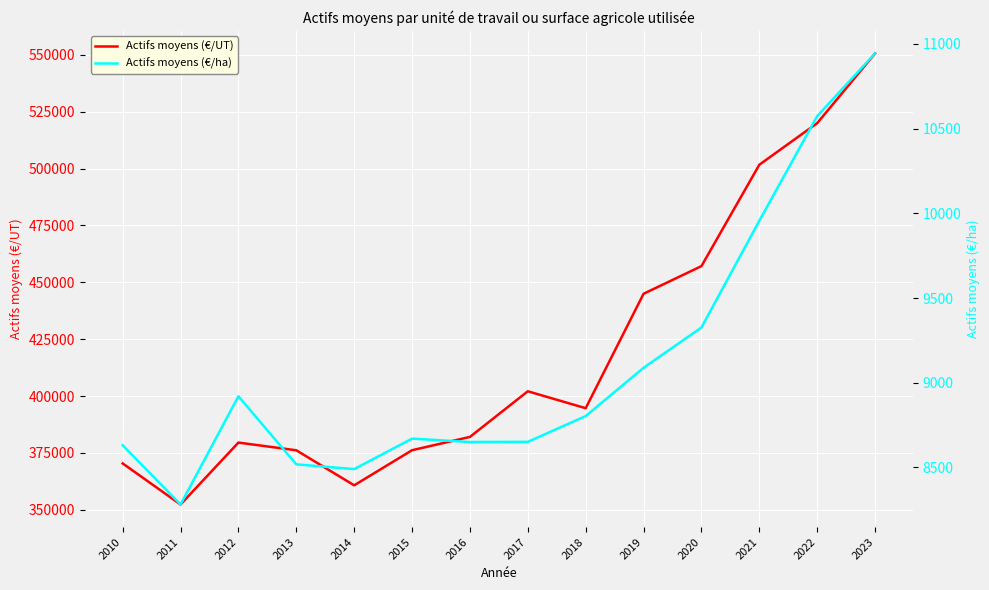

The value of Actifs moyens (€/ha) at 2017 is 8651. True or false?

True